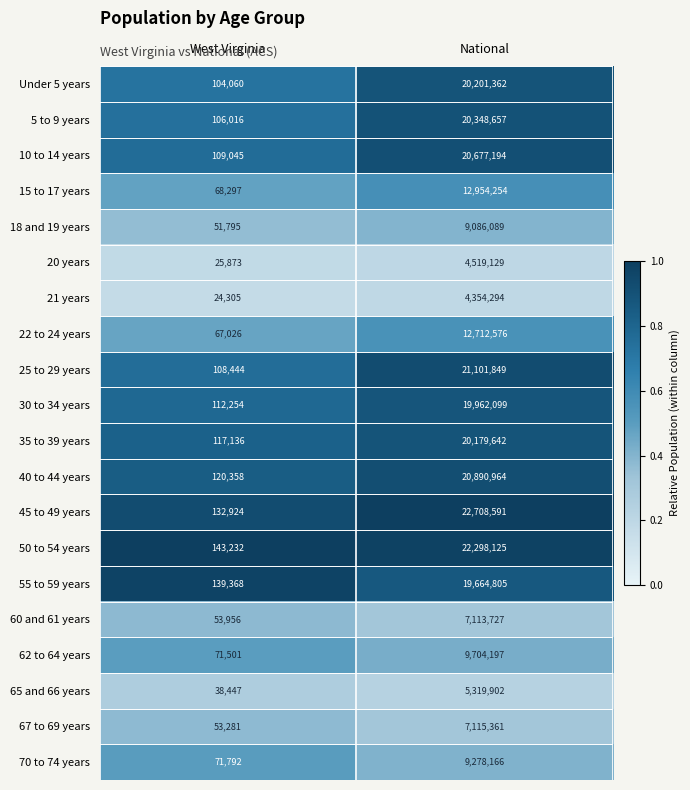

At West Virginia, list the series in order from largest to smallest.

50 to 54 years, 55 to 59 years, 45 to 49 years, 40 to 44 years, 35 to 39 years, 30 to 34 years, 10 to 14 years, 25 to 29 years, 5 to 9 years, Under 5 years, 70 to 74 years, 62 to 64 years, 15 to 17 years, 22 to 24 years, 60 and 61 years, 67 to 69 years, 18 and 19 years, 65 and 66 years, 20 years, 21 years